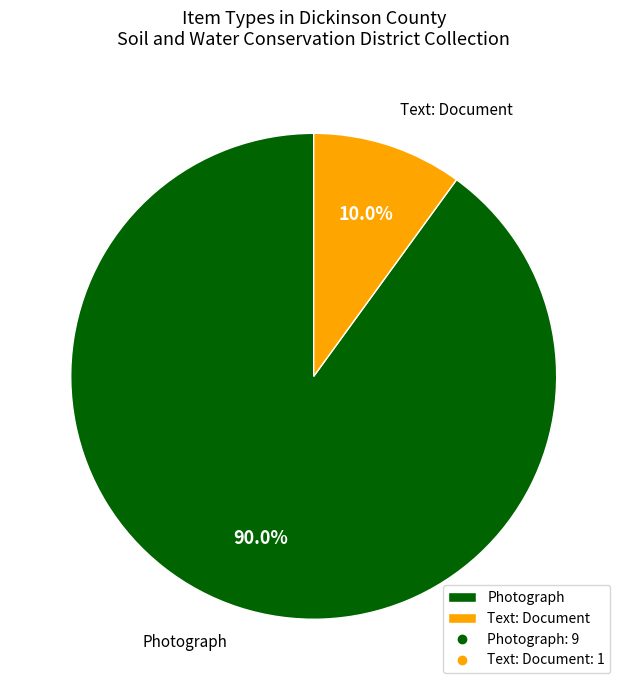

What percentage do Text: Document and Photograph together represent?

100.0%